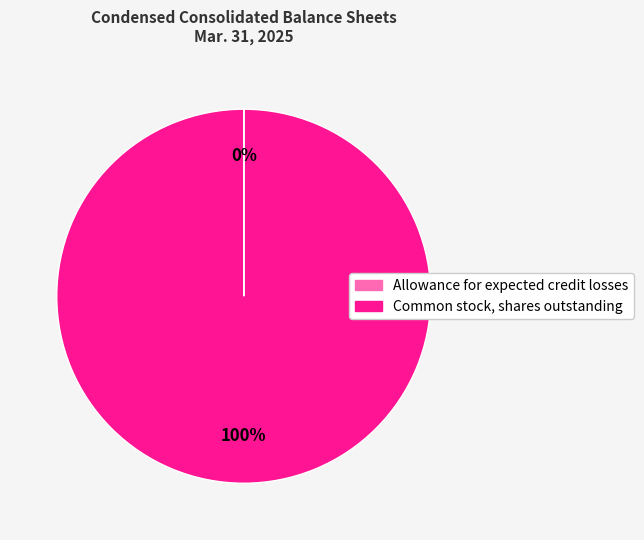

To the nearest percent, what percentage of the pie is Common stock, shares outstanding?

100%